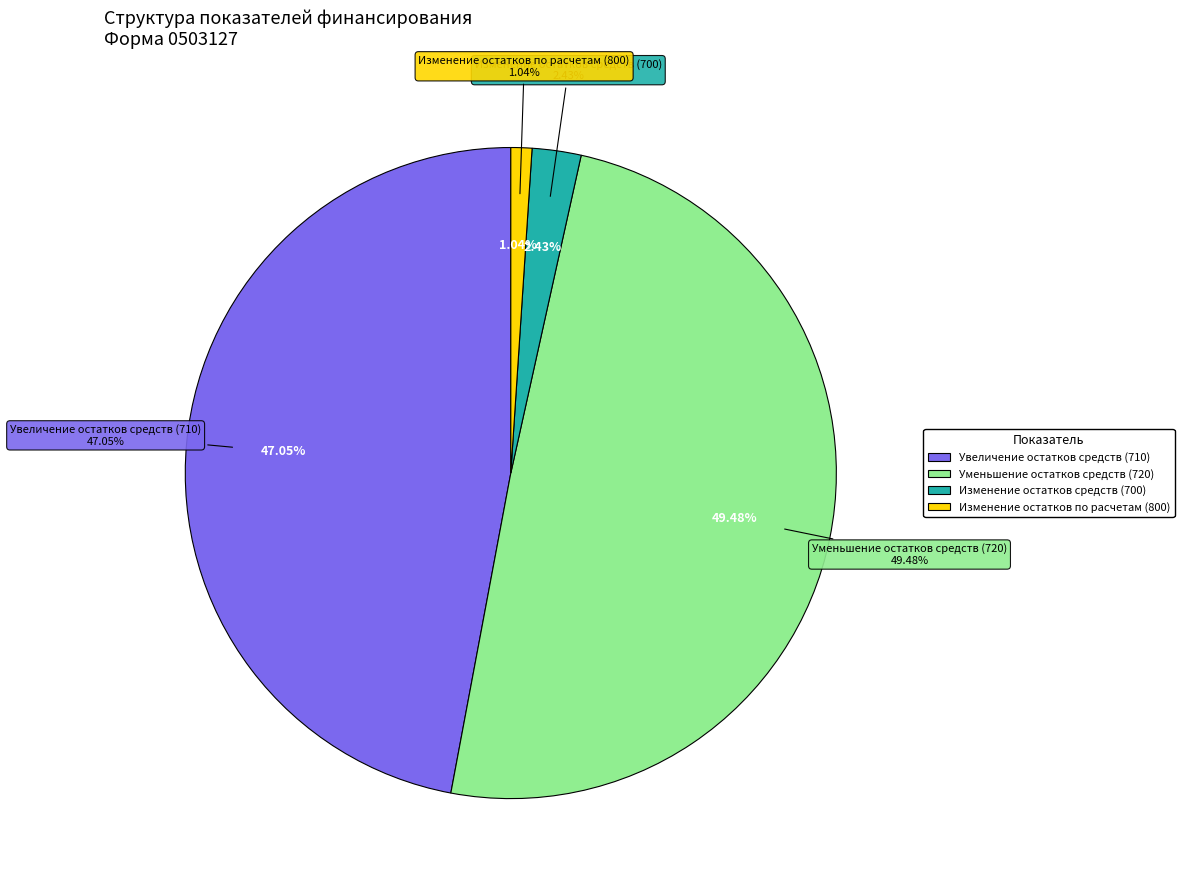

What is the total percentage of Увеличение остатков средств (710) and Уменьшение остатков средств (720)?

96.5%